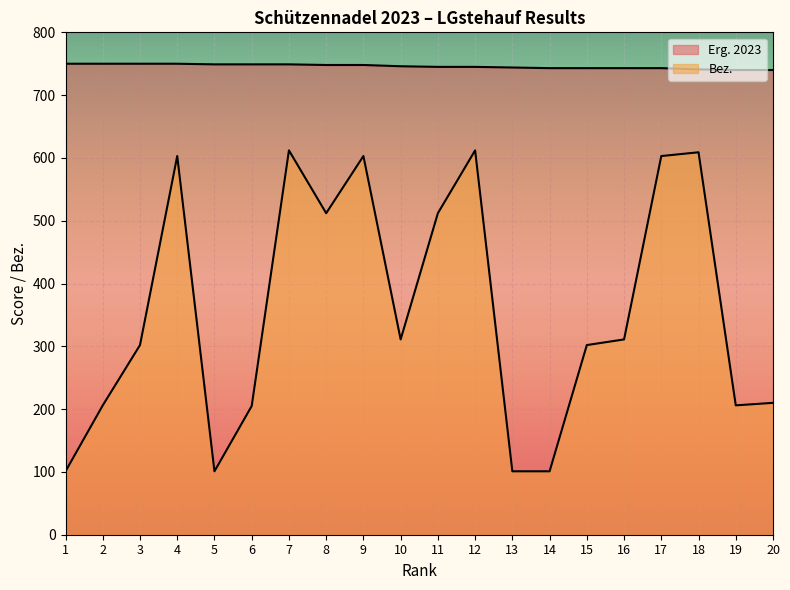

What is the difference between the maximum and minimum values in the Bez. series?

511